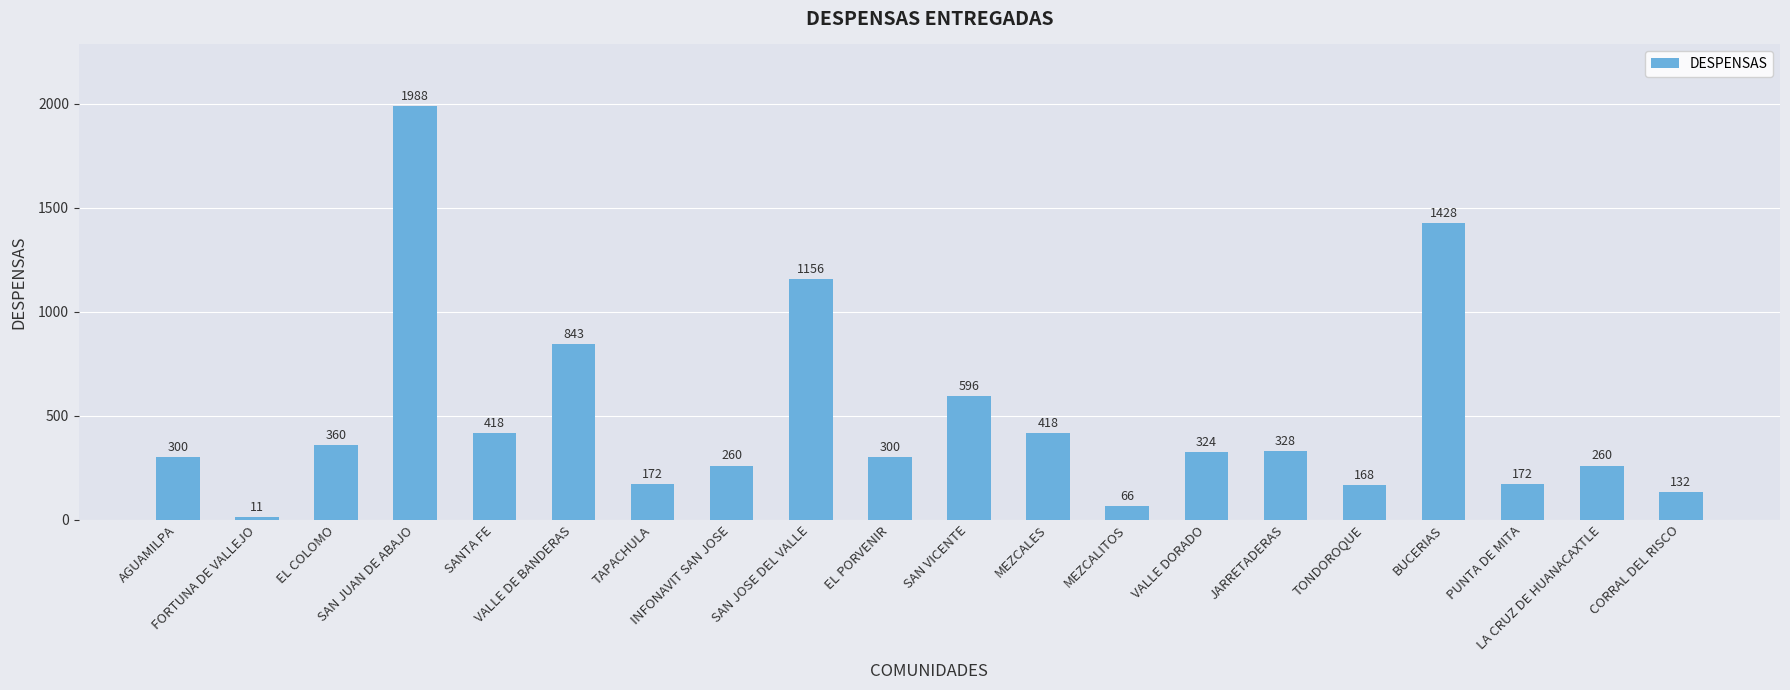

Read the value at TAPACHULA.

172